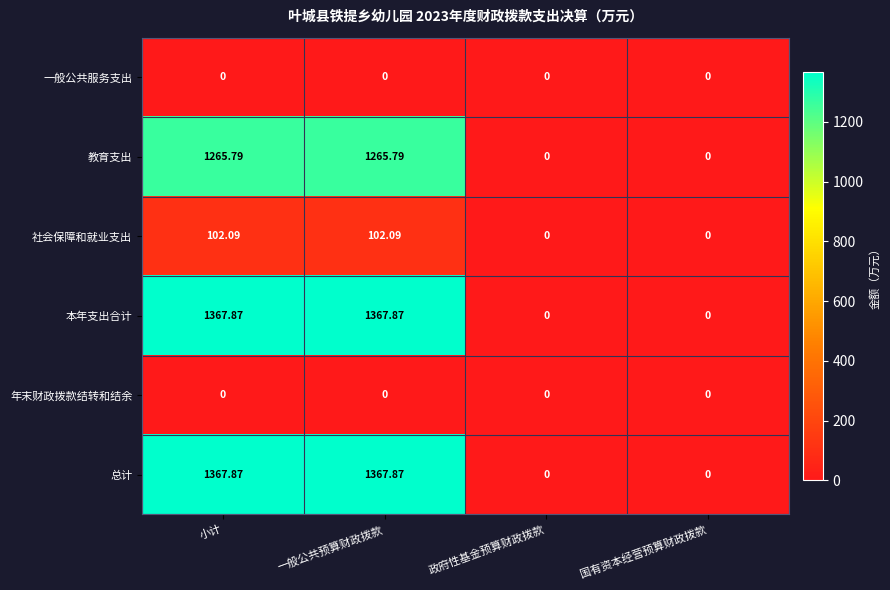

At which label does 总计 first exceed 1367?

小计